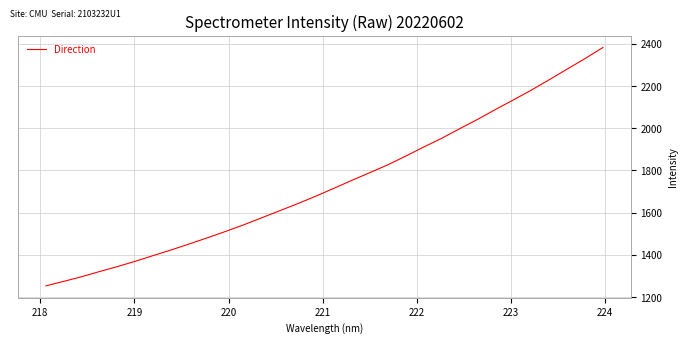

What is the maximum value shown in the chart?

2382.7